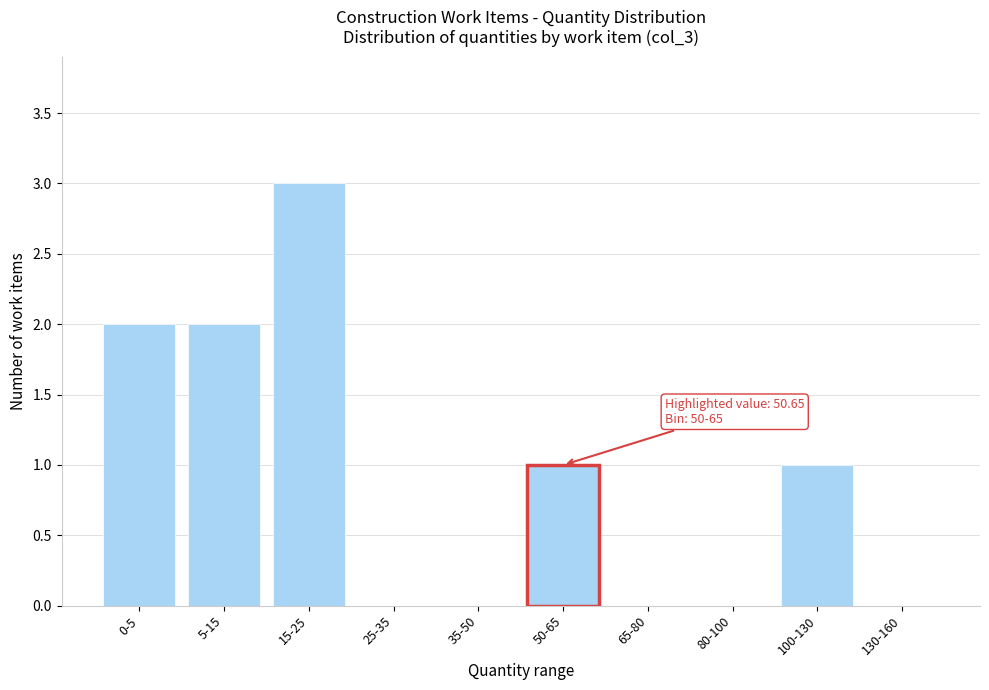

Reading left to right, what are all the values shown in this chart?

0-5=2	5-15=2	15-25=3	25-35=0	35-50=0	50-65=1	65-80=0	80-100=0	100-130=1	130-160=0